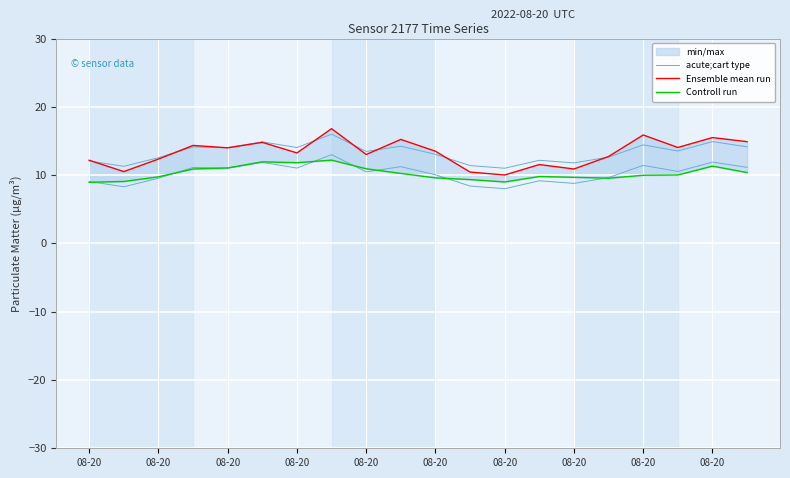

What is the sum of the Ensemble mean run values at 11 and 08-20?

23.7